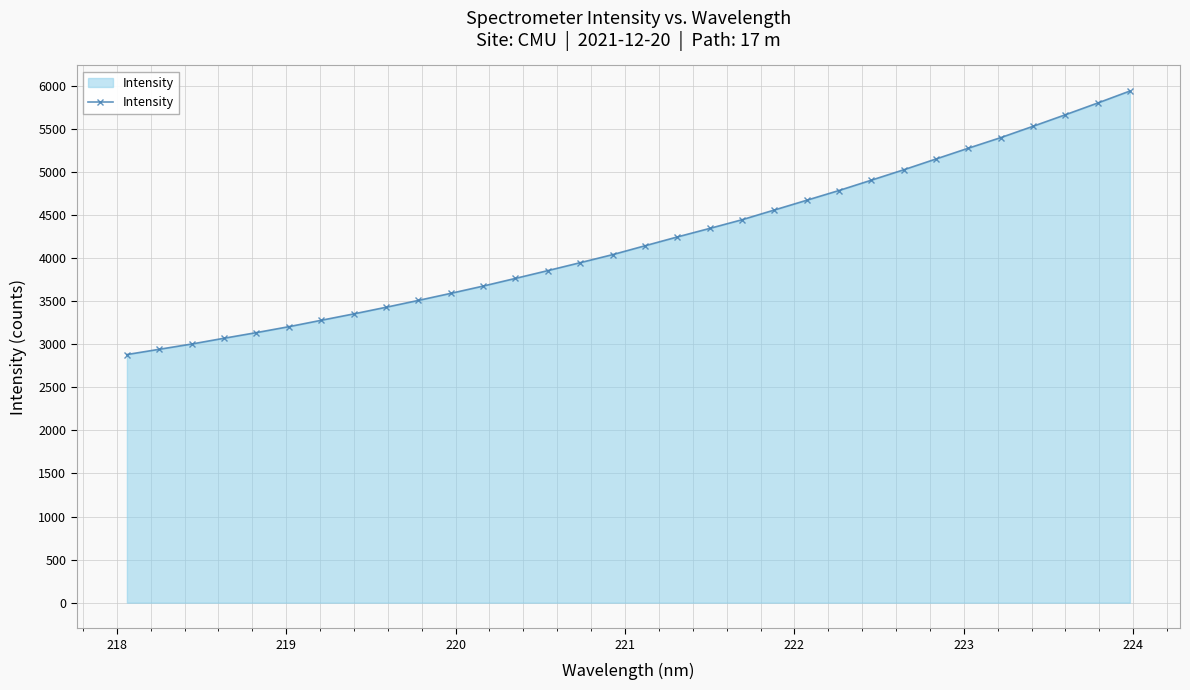

What is the minimum value shown in the chart?

2880.3